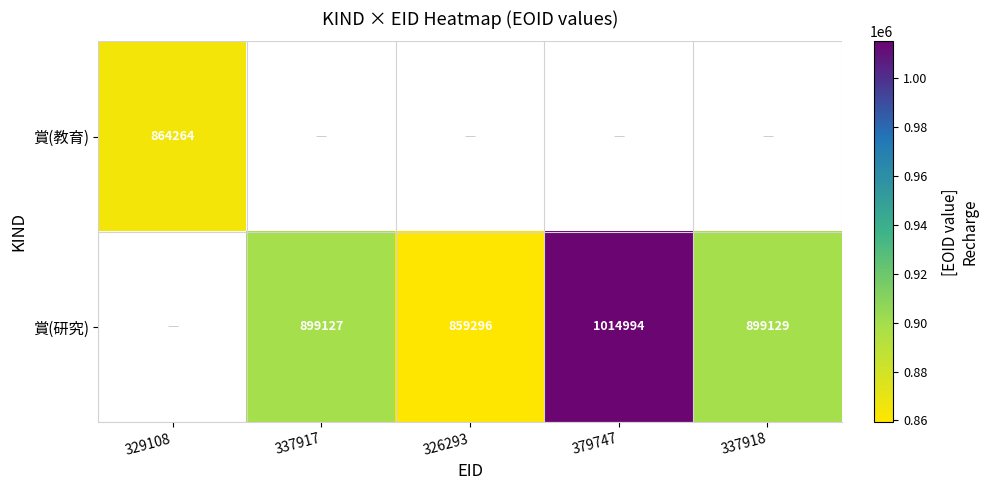

What is the minimum value shown in the chart?

859296.0